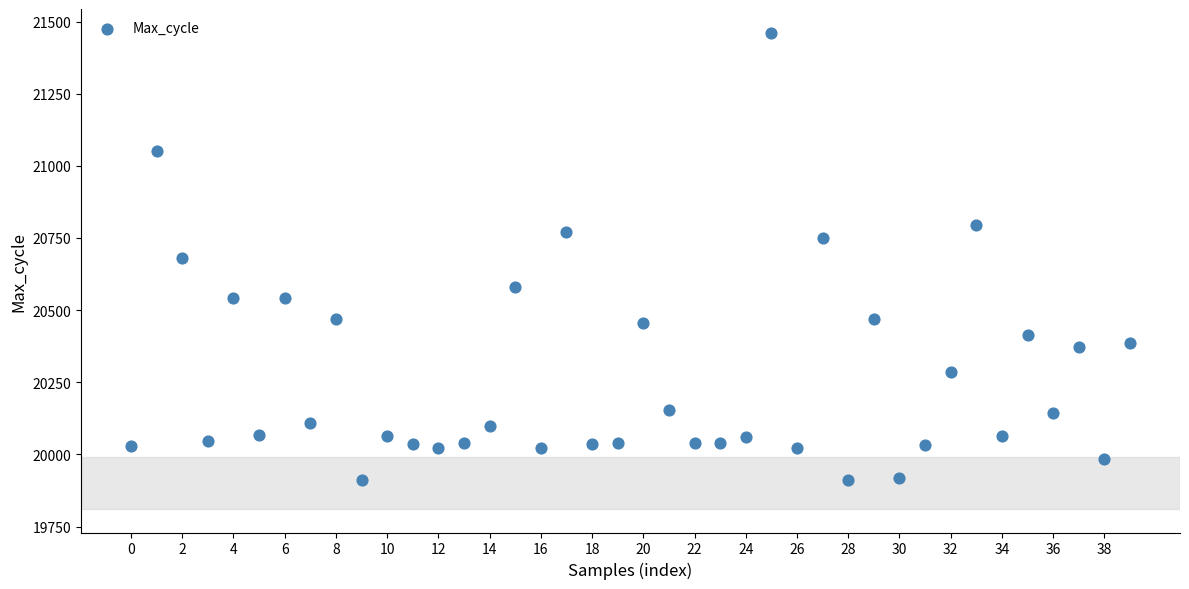

What is the range of Y values (max minus min)?

1549